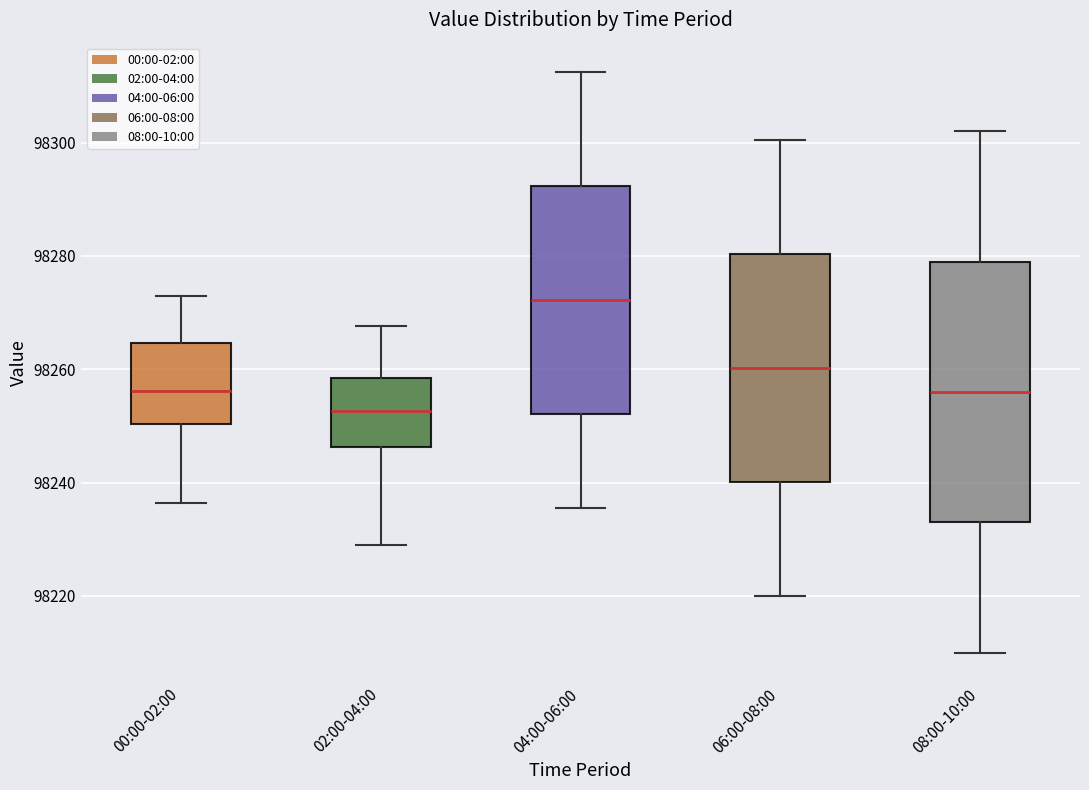

Reading left to right, read every box against the y-axis: the position of its median line, the range the box covers, and the ends of its whiskers. The values are not printed on the chart, so give them approximately, as read against the axis.

00:00-02:00: median 98256, box 98250 to 98264, whiskers 98236 to 98272
02:00-04:00: median 98252, box 98246 to 98258, whiskers 98230 to 98268
04:00-06:00: median 98272, box 98252 to 98292, whiskers 98236 to 98312
06:00-08:00: median 98260, box 98240 to 98280, whiskers 98220 to 98300
08:00-10:00: median 98256, box 98234 to 98280, whiskers 98210 to 98302